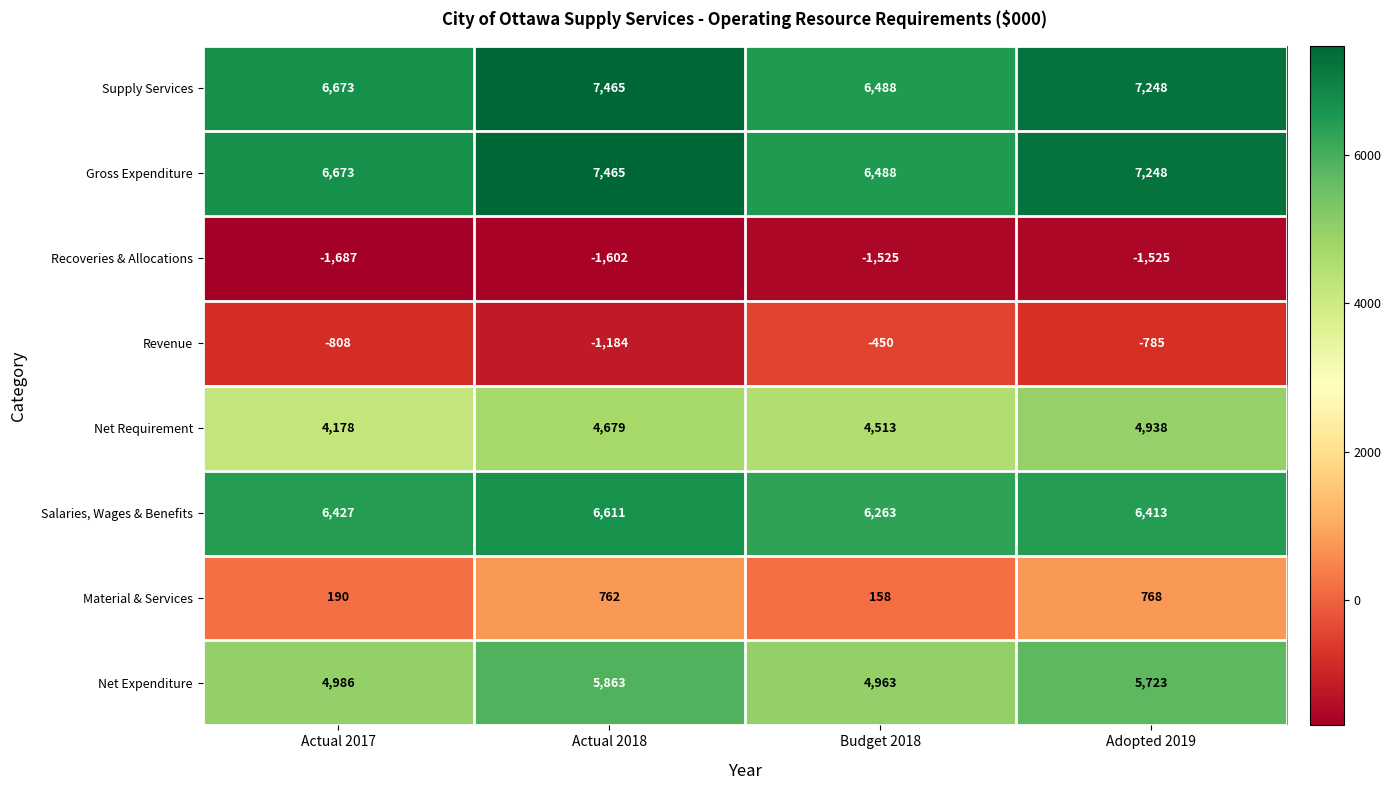

What is the total value across all series at Budget 2018?

26898